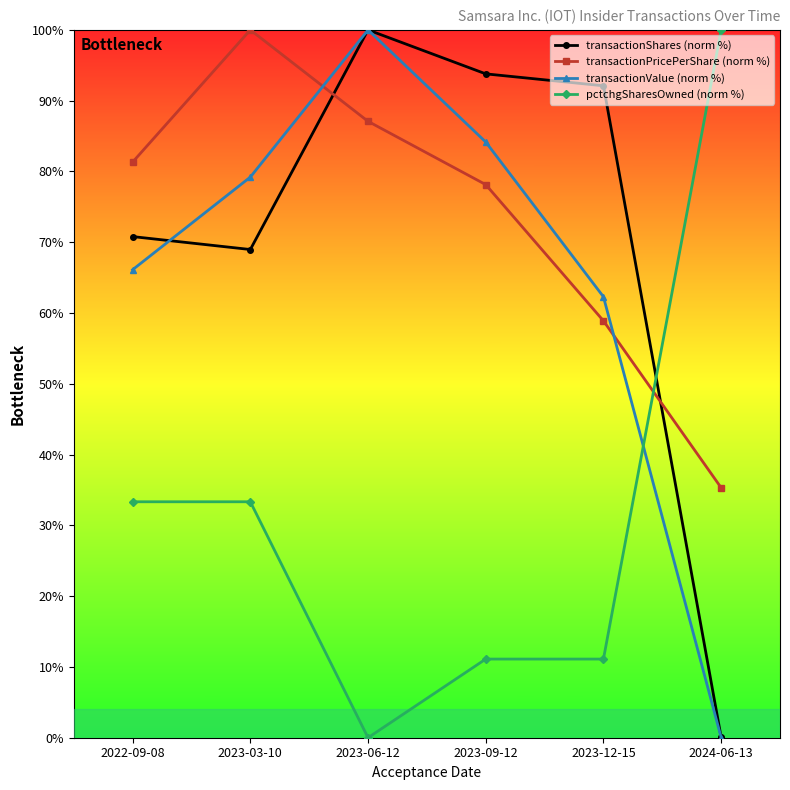

What are all the series names shown in the legend?

transactionShares (norm %), transactionPricePerShare (norm %), transactionValue (norm %), pctchgSharesOwned (norm %)